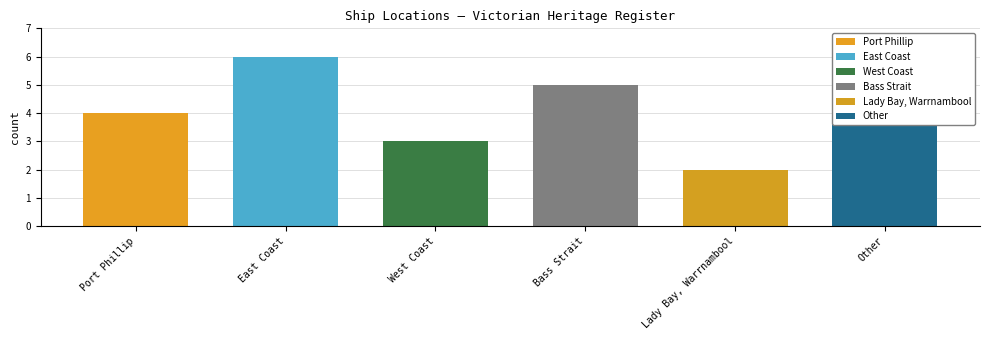

What is the label of the 5th bar from the right?

East Coast